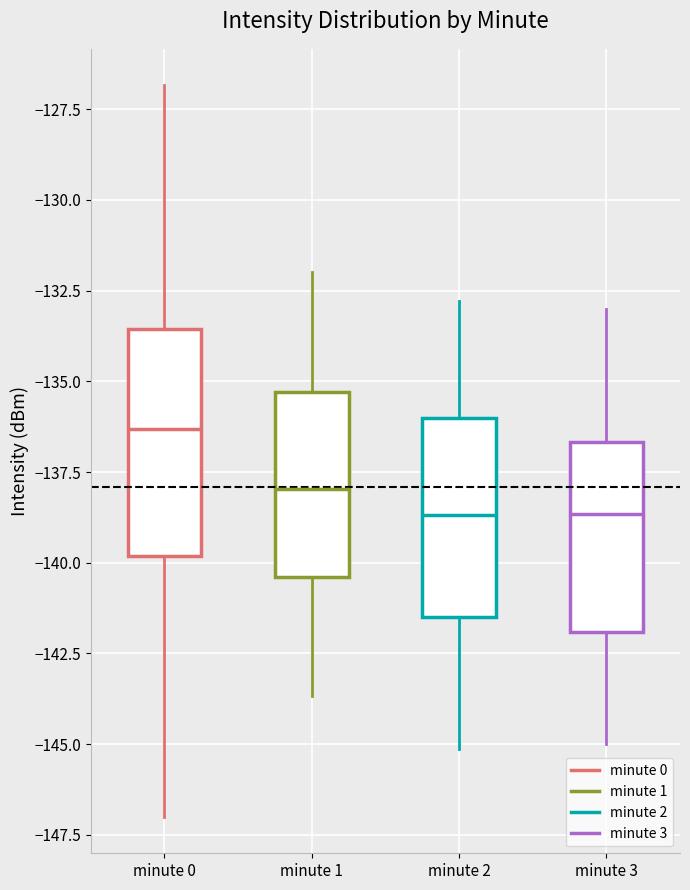

Which box is the tallest, from its lower edge to its upper edge?

minute 0